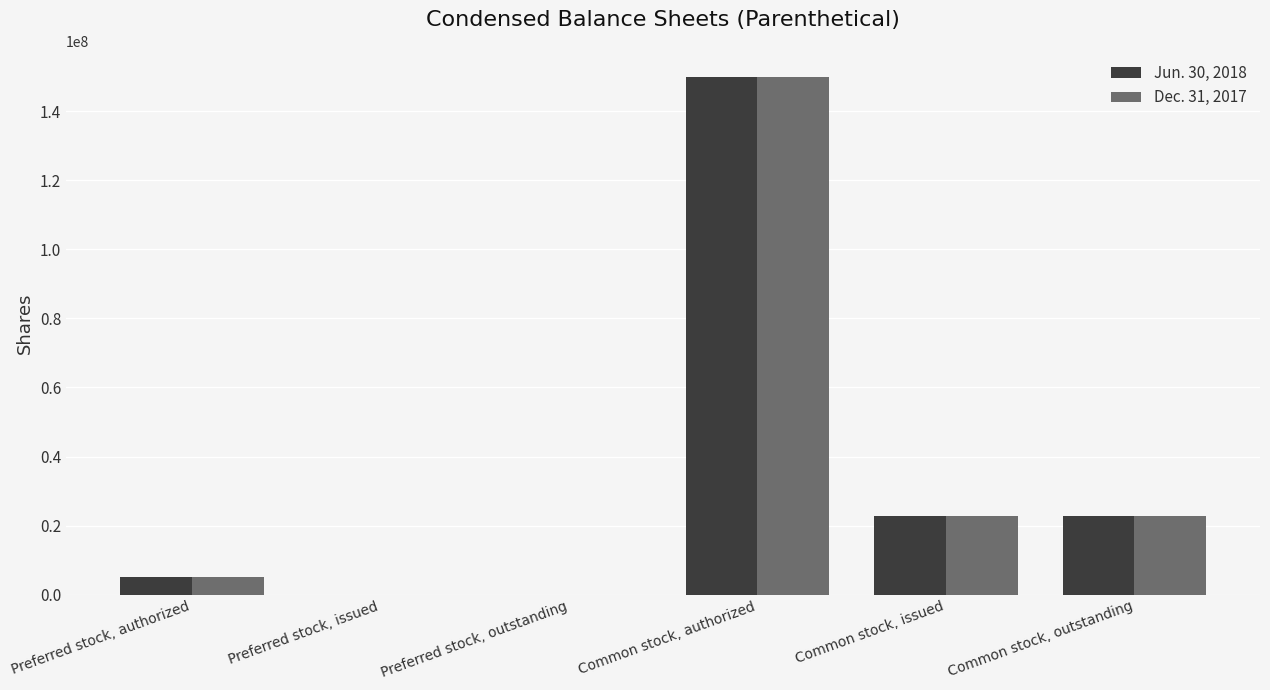

The Jun. 30, 2018 series shows -67752038 at Preferred stock, issued. True or false?

False